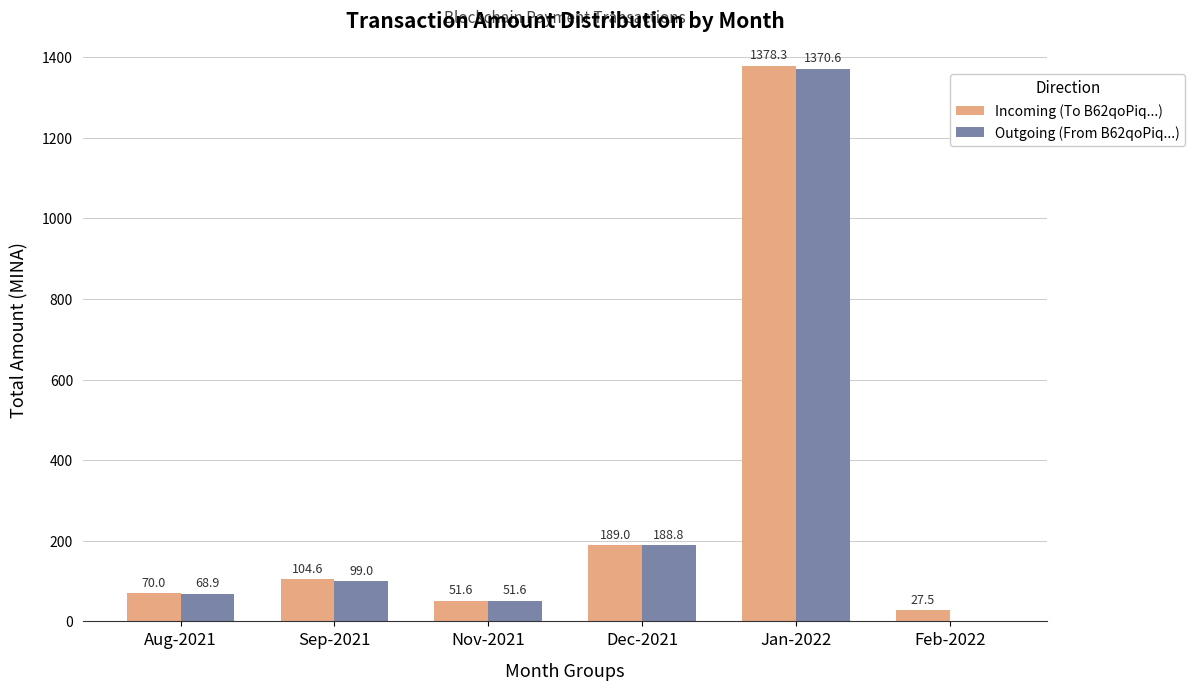

What are all the series names shown in the legend?

Incoming (To B62qoPiq...), Outgoing (From B62qoPiq...)